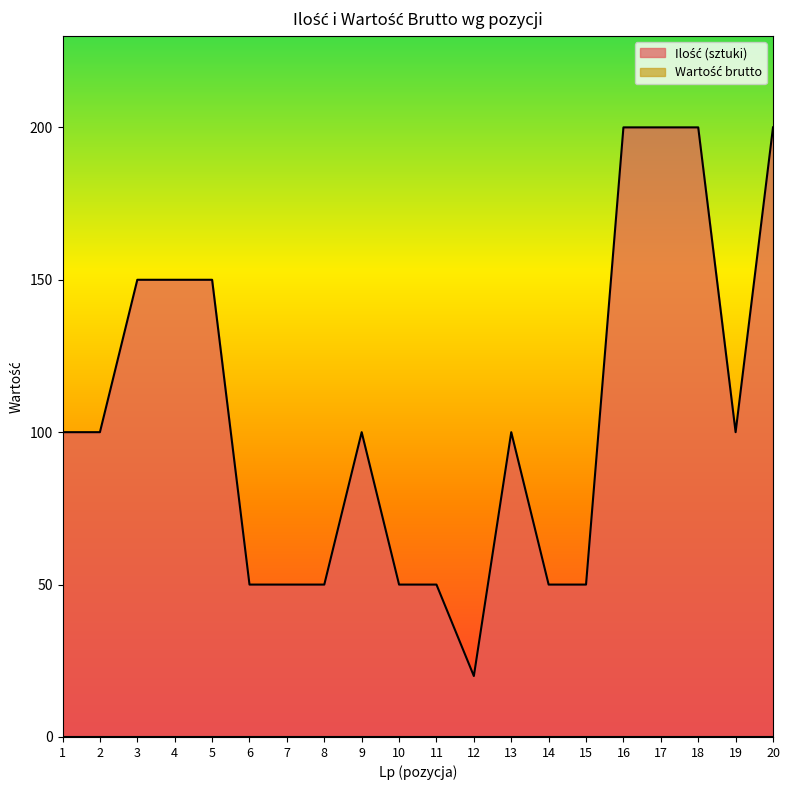

Reading left to right, list all the values displayed in this chart.

1=100	2=100	3=150	4=150	5=150	6=50	7=50	8=50	9=100	10=50	11=50	12=20	13=100	14=50	15=50	16=200	17=200	18=200	19=100	20=200